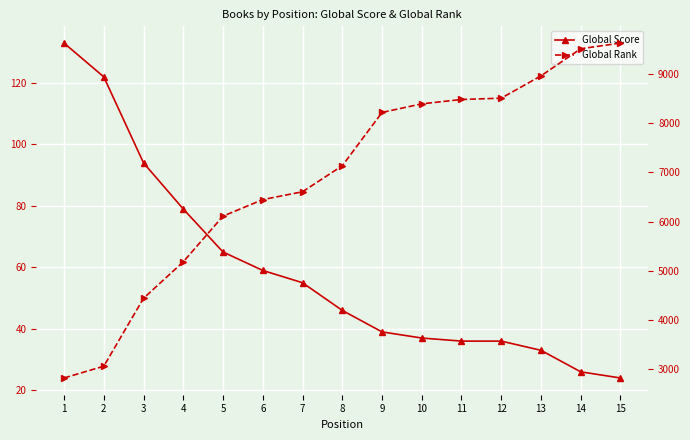

What is the maximum value for Global Score?

133